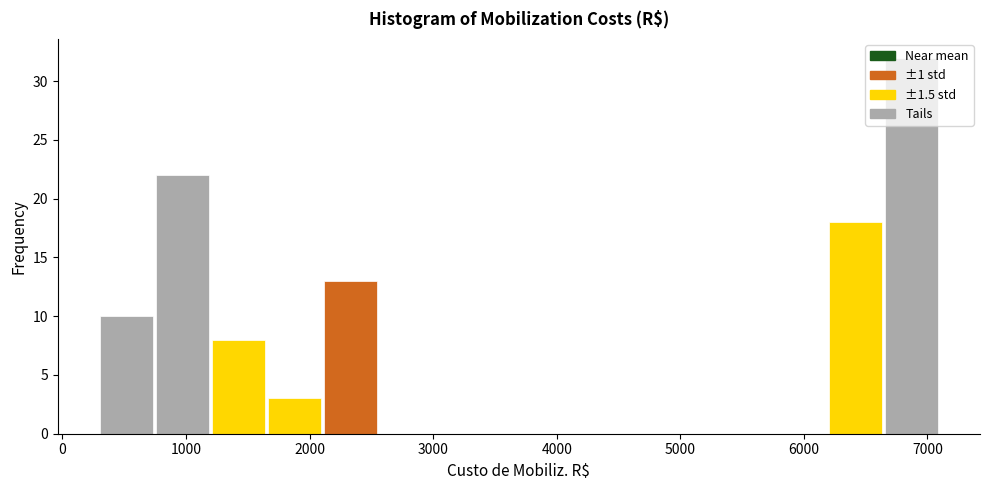

How tall is the bar that spans 6600 to 7100 on the x-axis? Neither the bar edges nor the heights are printed on the chart, so give them approximately, as read against the axes.

32